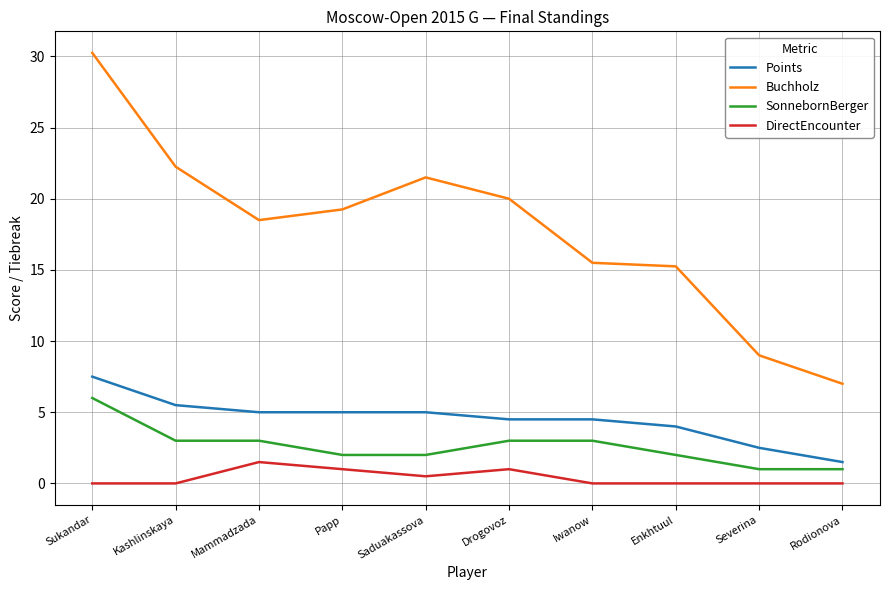

At which category does DirectEncounter reach its first local peak?

Mammadzada